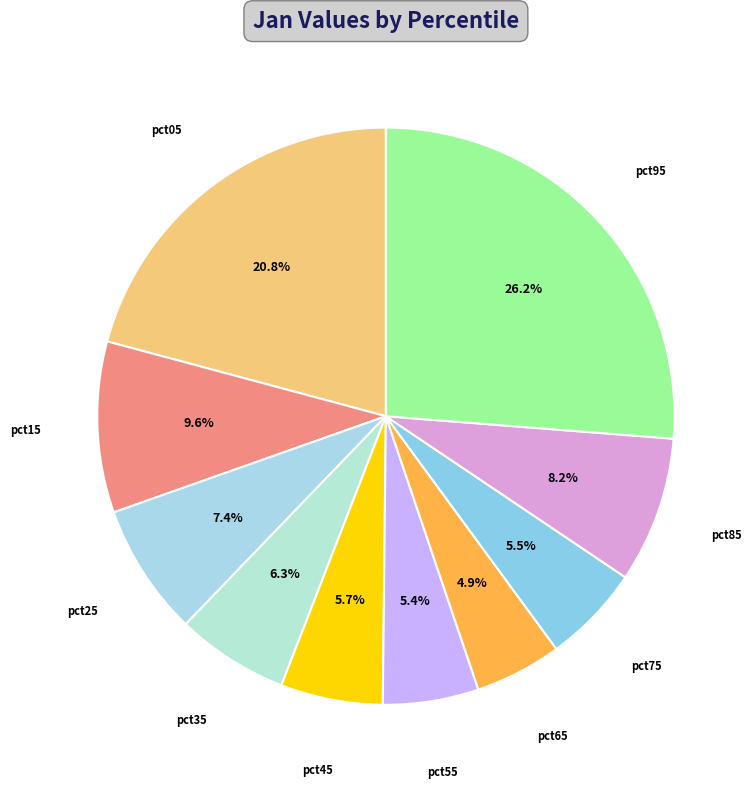

Which has a higher value, pct25 or pct65?

pct25